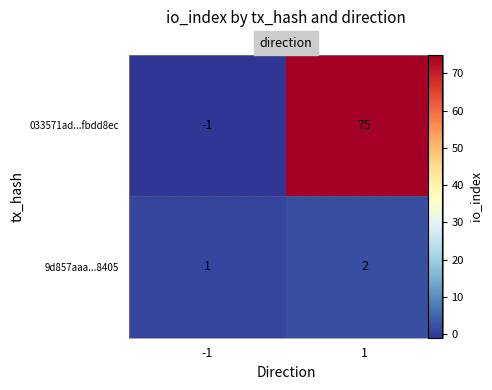

Count the 9d857aaa...8405 values in the range 1 to 2.

2